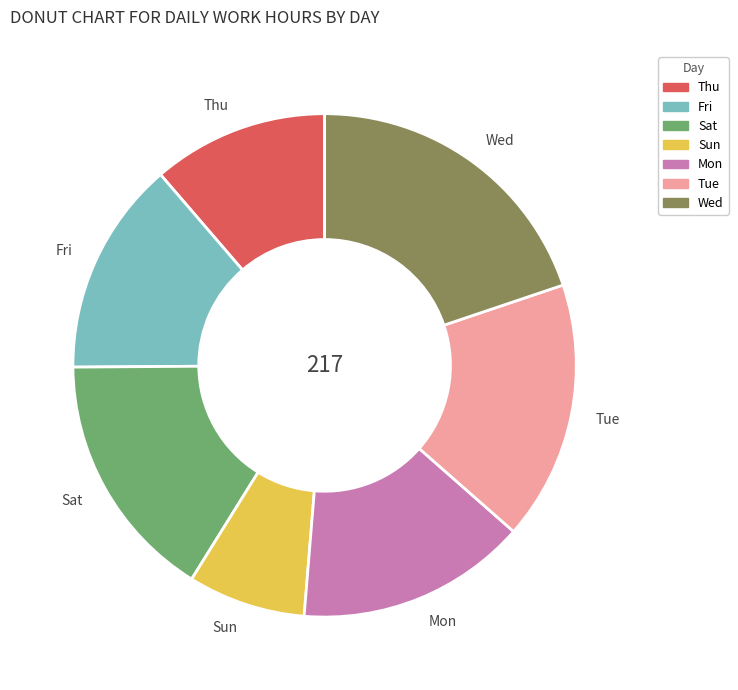

Does Mon account for over 50% of the chart?

No